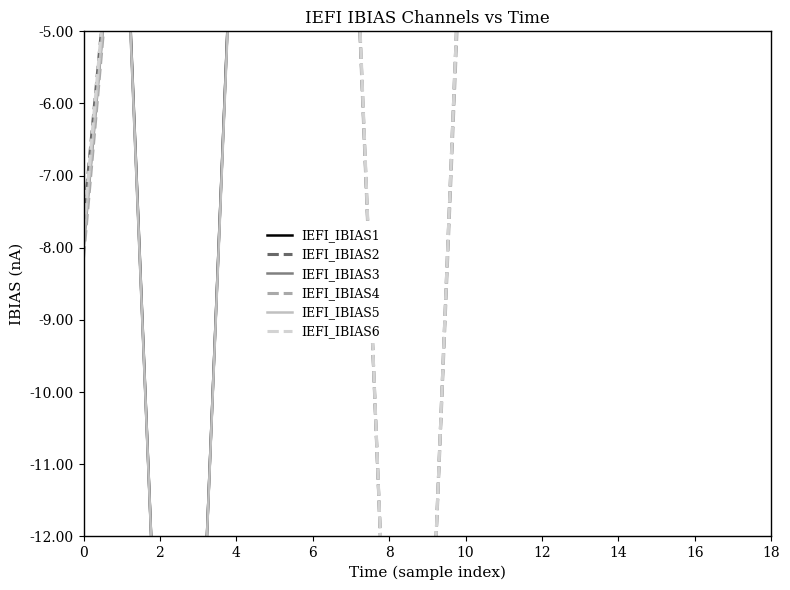

True or false: IEFI_IBIAS6 and IEFI_IBIAS1 intersect in this chart.

True